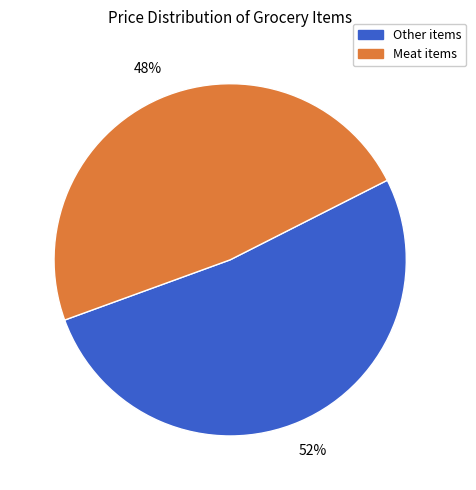

Combined, do Other items and Meat items account for over 50%?

Yes